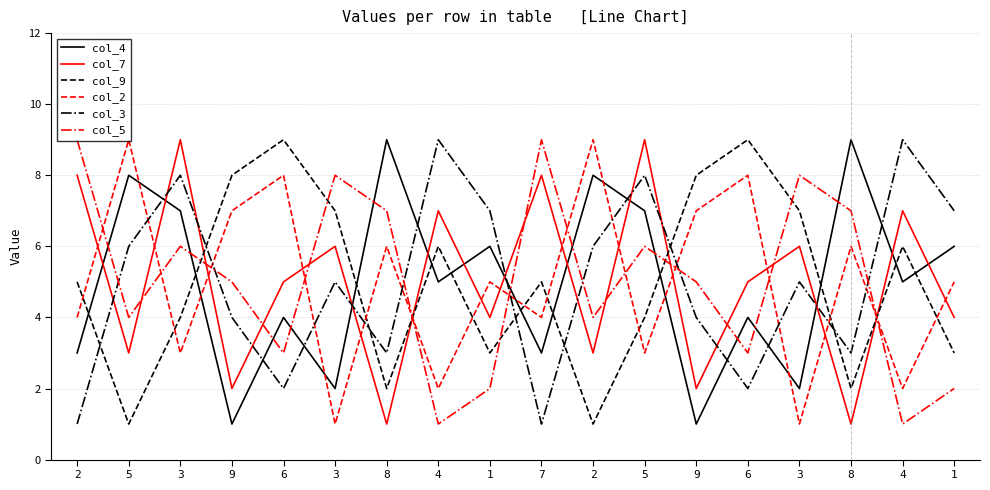

How many intersections are there between col_3 and col_9?

7